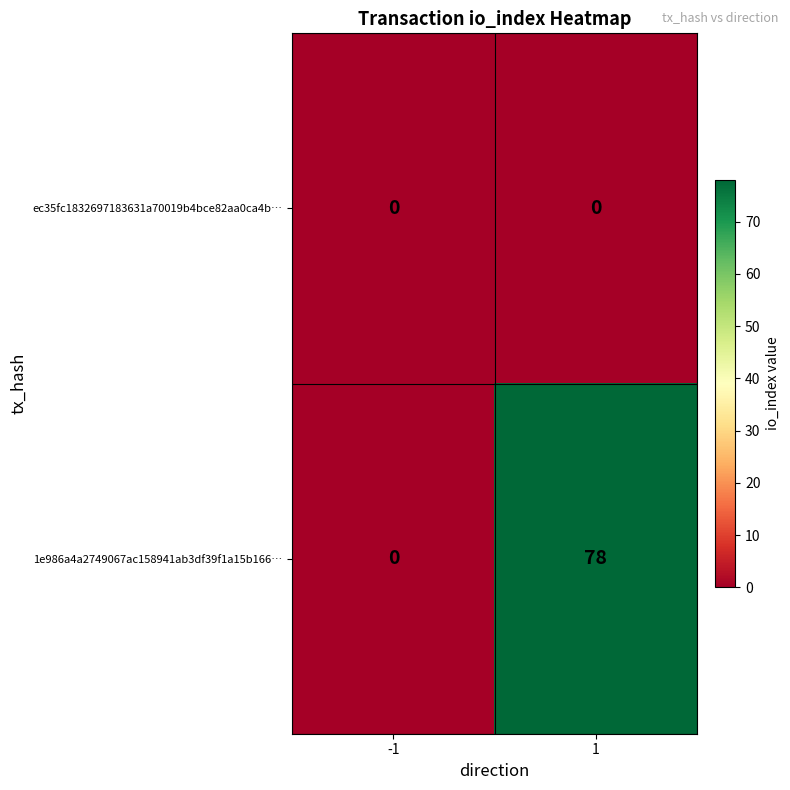

Reading left to right, transcribe all the data shown in this chart.

ec35fc1832697183631a70019b4bce82aa0ca4b…: -1=0	1=0
1e986a4a2749067ac158941ab3df39f1a15b166…: -1=0	1=78